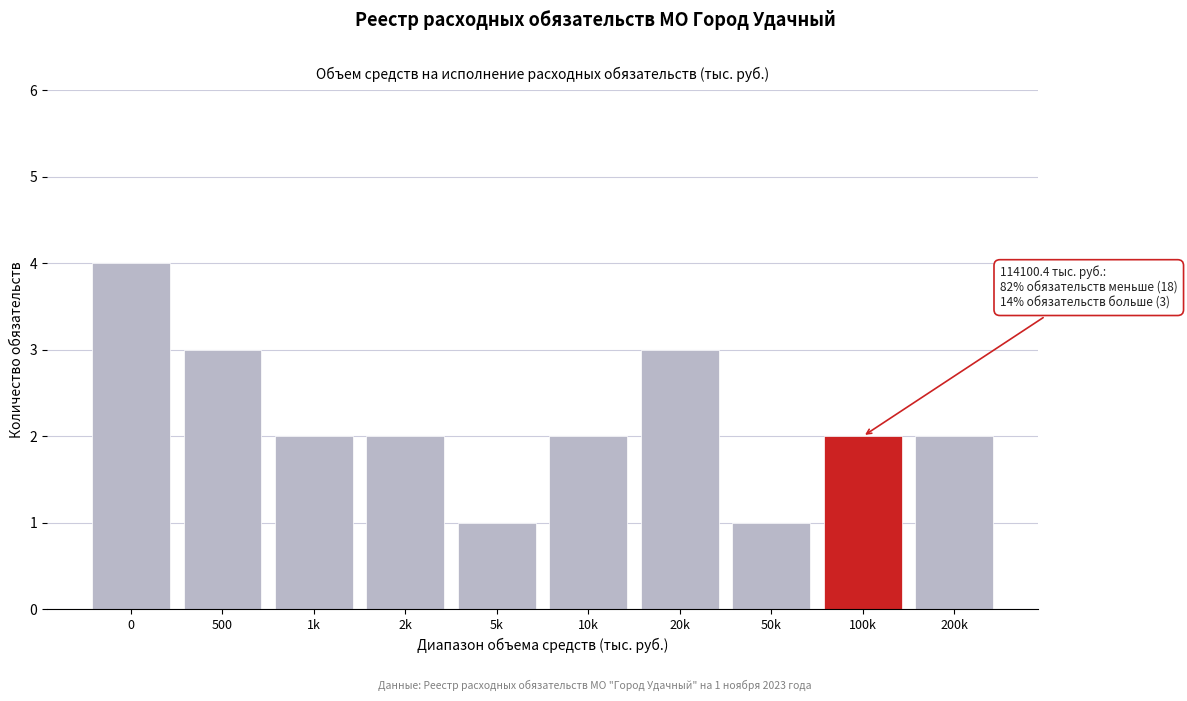

Reading right to left, transcribe all the data shown in this chart.

2	2	1	3	2	1	2	2	3	4